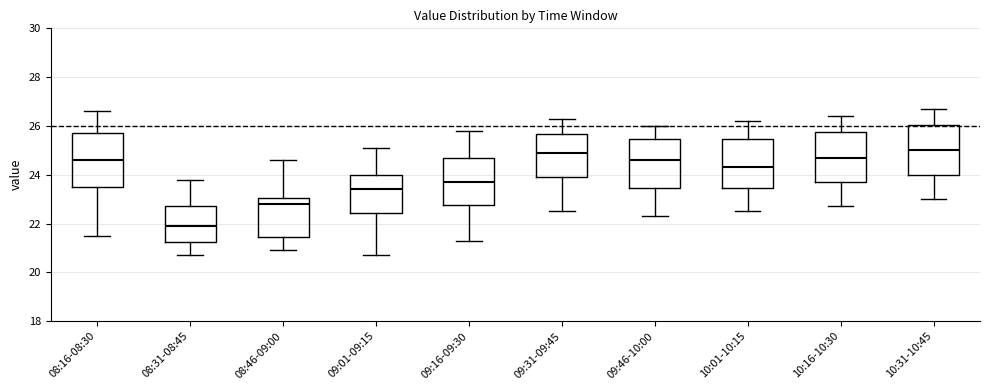

Reading left to right, read every box against the y-axis: the position of its median line, the range the box covers, and the ends of its whiskers. The values are not printed on the chart, so give them approximately, as read against the axis.

08:16-08:30: median 24.6, box 23.6 to 25.8, whiskers 21.6 to 26.6
08:31-08:45: median 22.0, box 21.2 to 22.8, whiskers 20.8 to 23.8
08:46-09:00: median 22.8, box 21.4 to 23.0, whiskers 21.0 to 24.6
09:01-09:15: median 23.4, box 22.4 to 24.0, whiskers 20.8 to 25.2
09:16-09:30: median 23.8, box 22.8 to 24.8, whiskers 21.4 to 25.8
09:31-09:45: median 25.0, box 24.0 to 25.6, whiskers 22.6 to 26.4
09:46-10:00: median 24.6, box 23.4 to 25.4, whiskers 22.4 to 26.0
10:01-10:15: median 24.4, box 23.4 to 25.4, whiskers 22.6 to 26.2
10:16-10:30: median 24.8, box 23.8 to 25.8, whiskers 22.8 to 26.4
10:31-10:45: median 25.0, box 24.0 to 26.0, whiskers 23.0 to 26.8